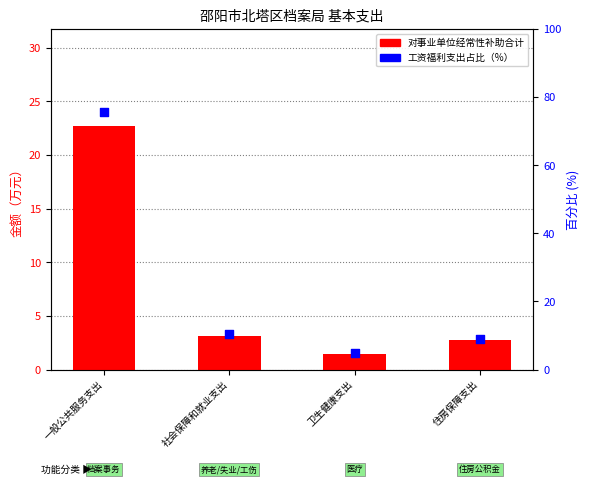

What is the total value across all series at 住房保障支出?

11.8